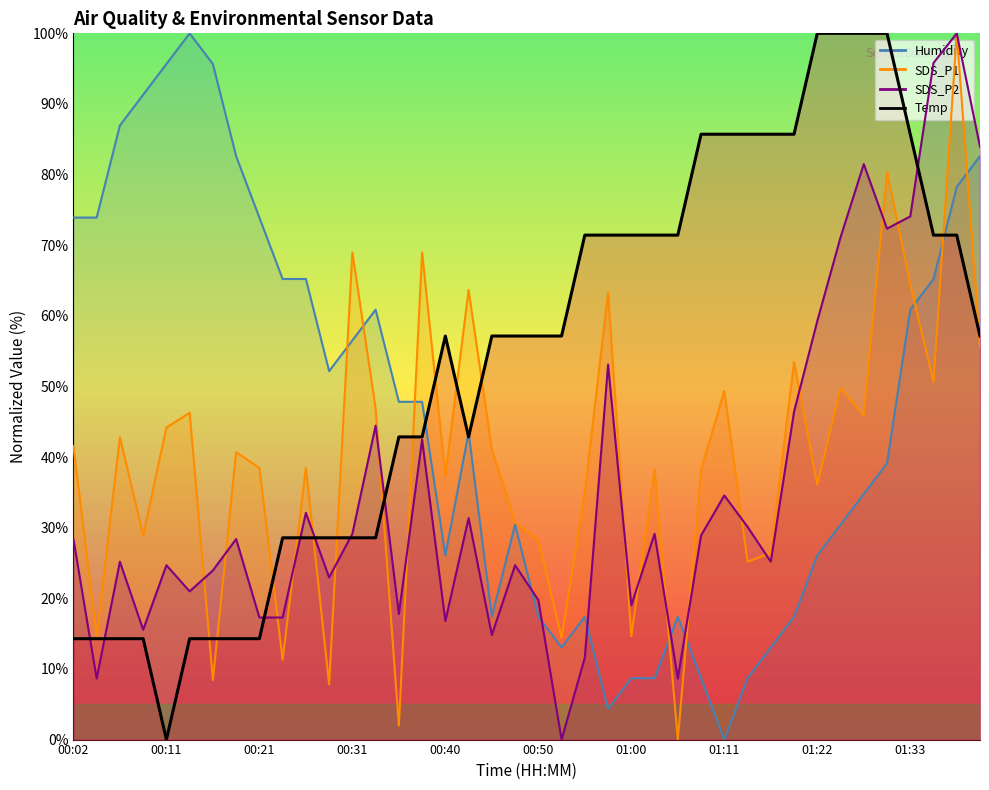

True or false: SDS_P2 has more than 1 points higher than both neighbors.

True